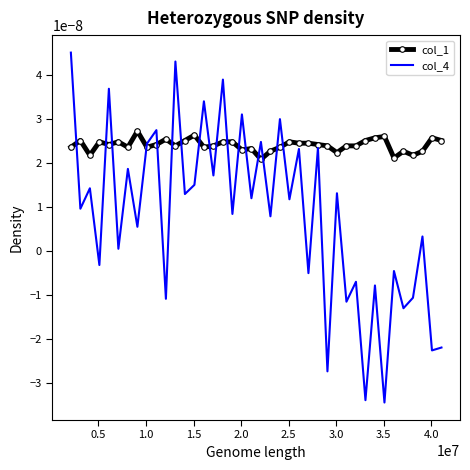

At how many categories does at least one series exceed 0?

40